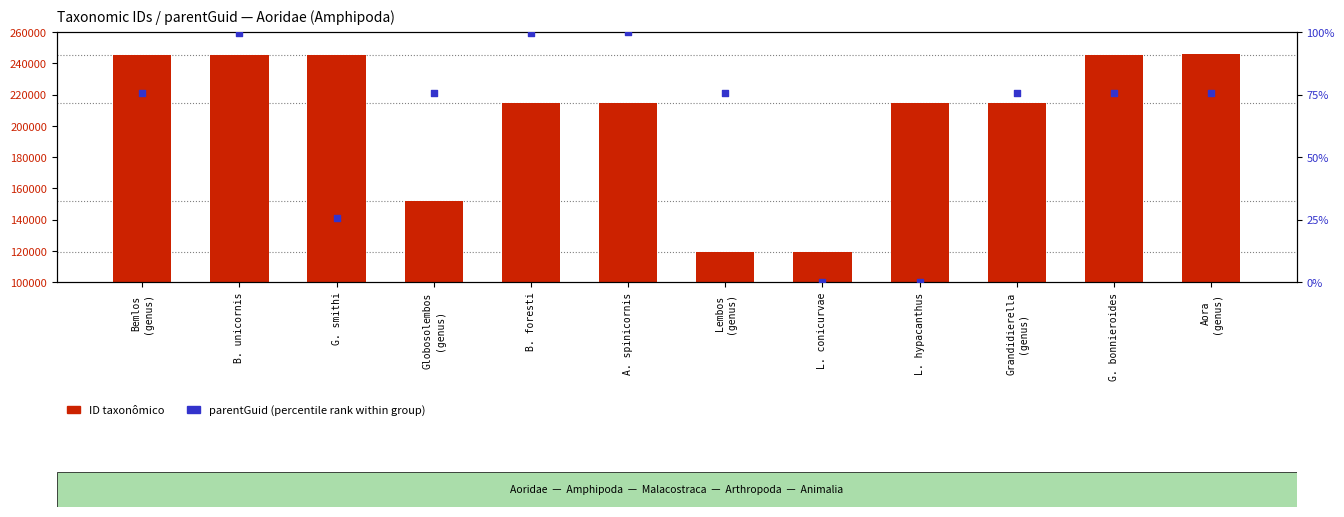

Which series reaches the minimum Y coordinate?

parentGuid (percentile rank)